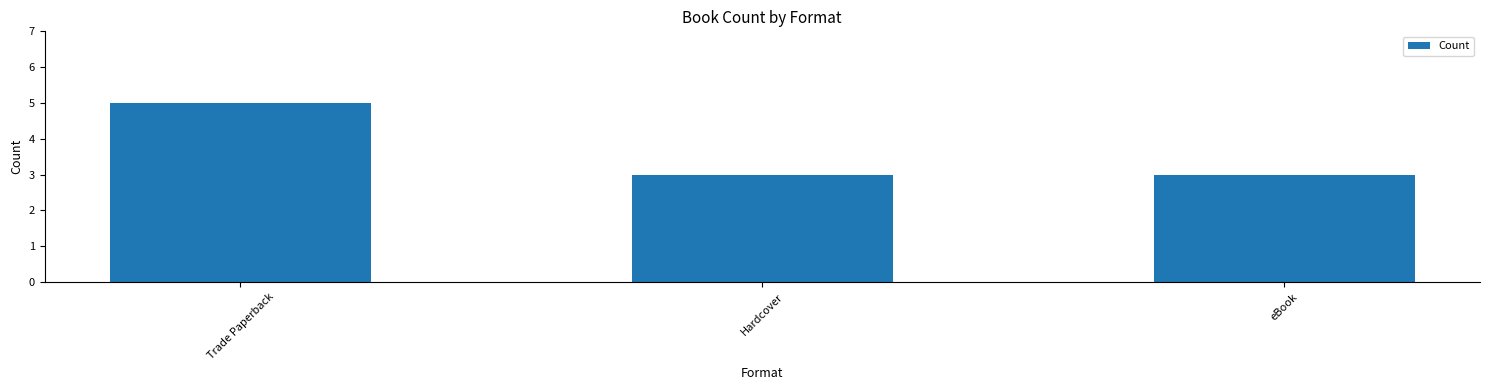

Reading right to left, extract all data points from this chart.

eBook=3	Hardcover=3	Trade Paperback=5